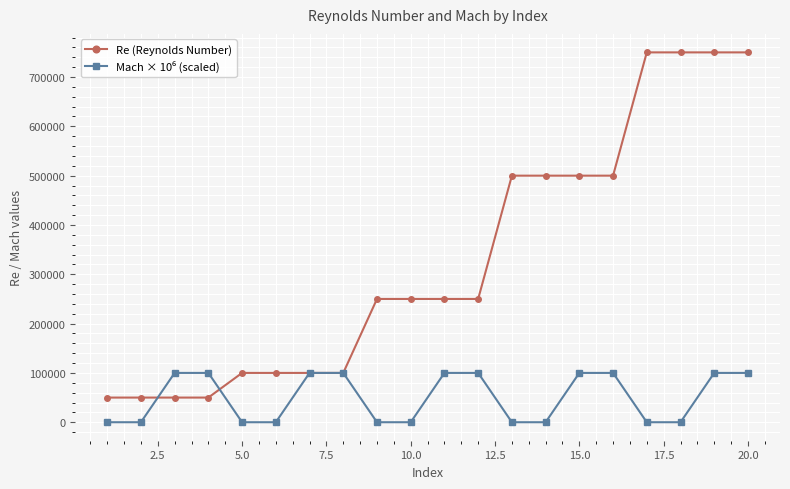

At how many categories does at least one series exceed 647133?

4